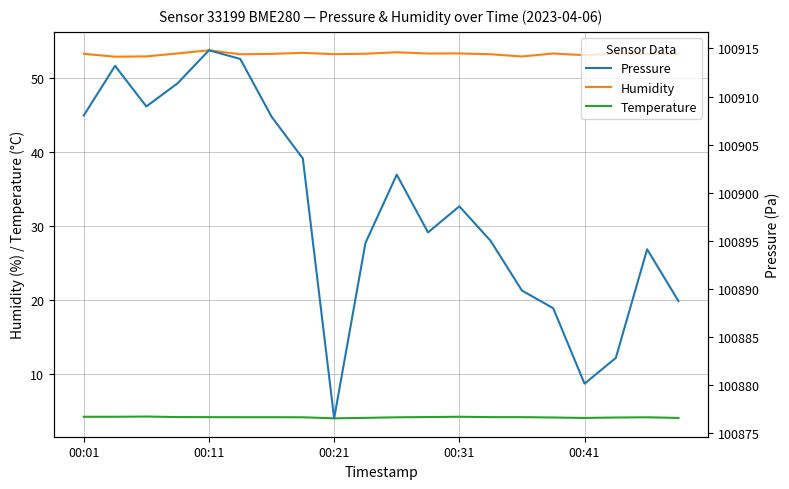

True or false: Temperature and Humidity intersect in this chart.

False